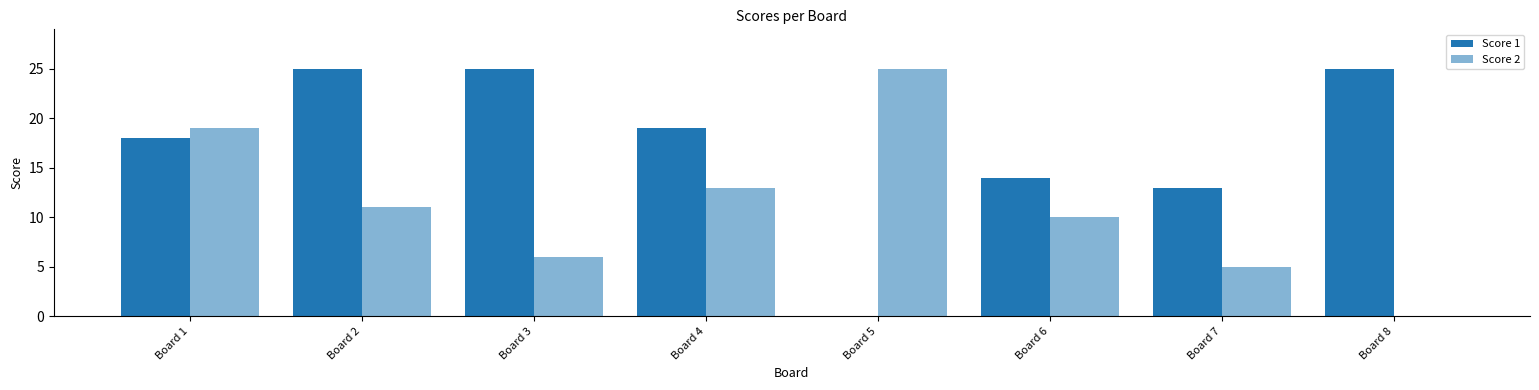

Reading left to right, list all the values displayed in this chart.

Score 1: 18	25	25	19	0	14	13	25
Score 2: 19	11	6	13	25	10	5	0